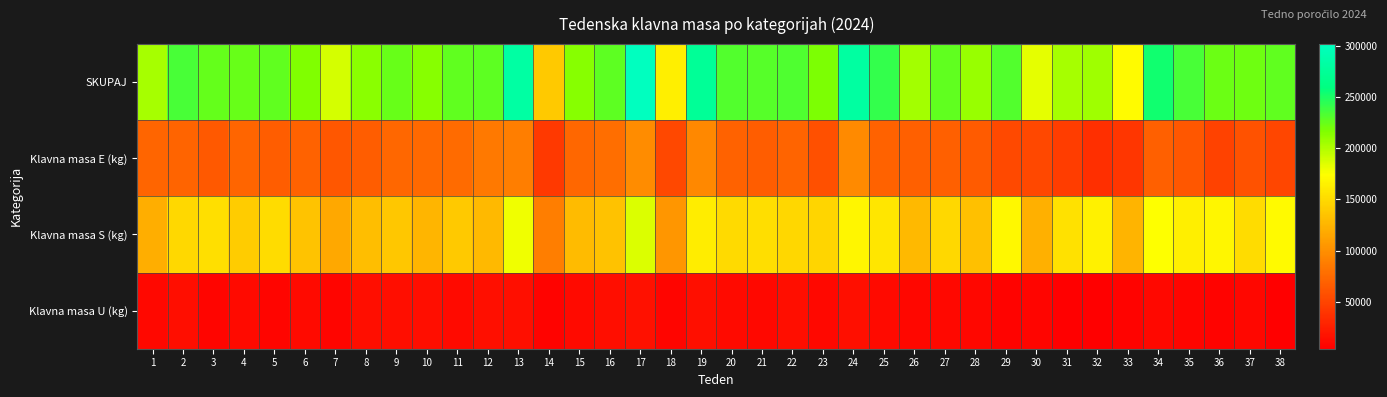

What is the total value across all series at 16?

454285